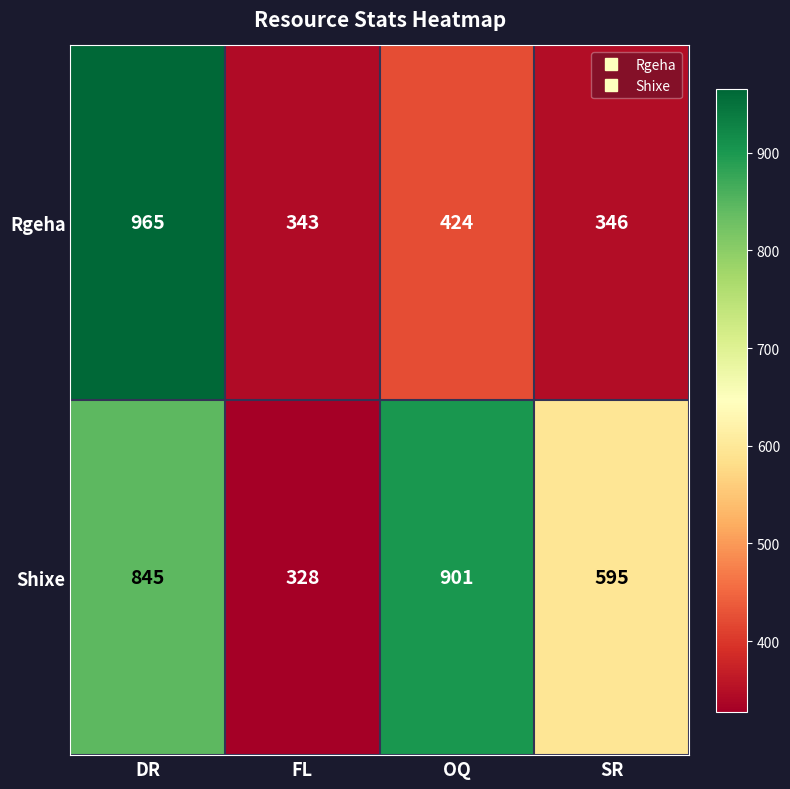

What is the spread (max minus min) of values at SR?

249